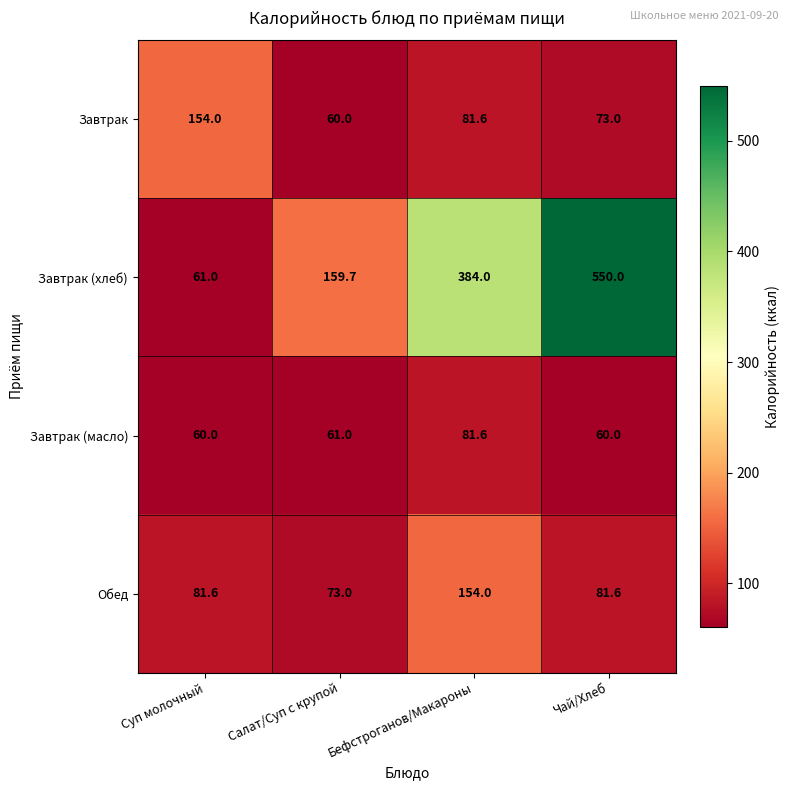

At which category is the sum across all series the highest?

Чай/Хлеб